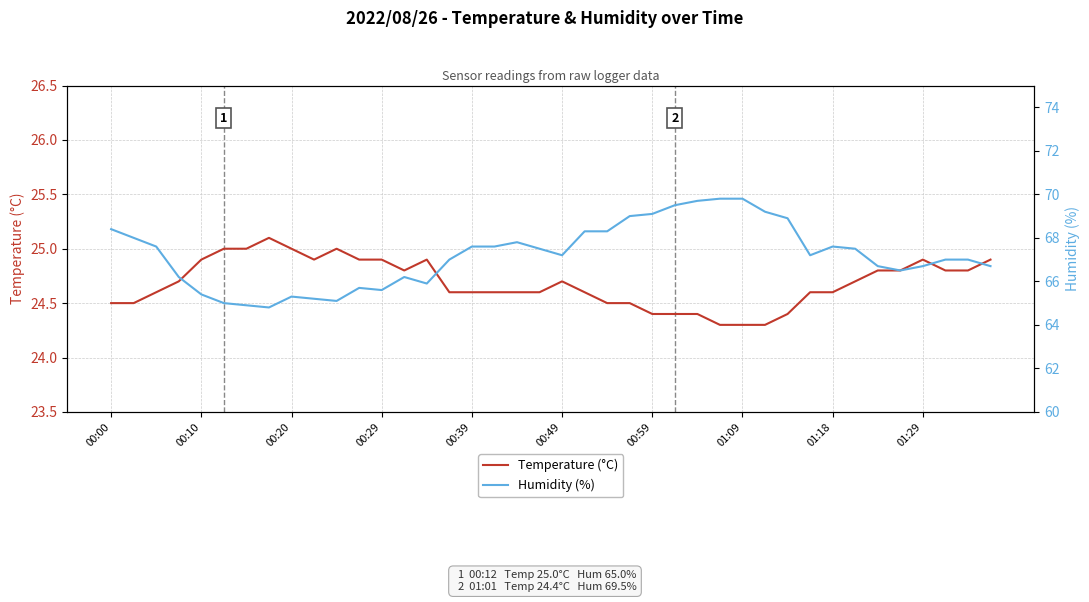

Read the Temperature (°C) value at 23.

24.5